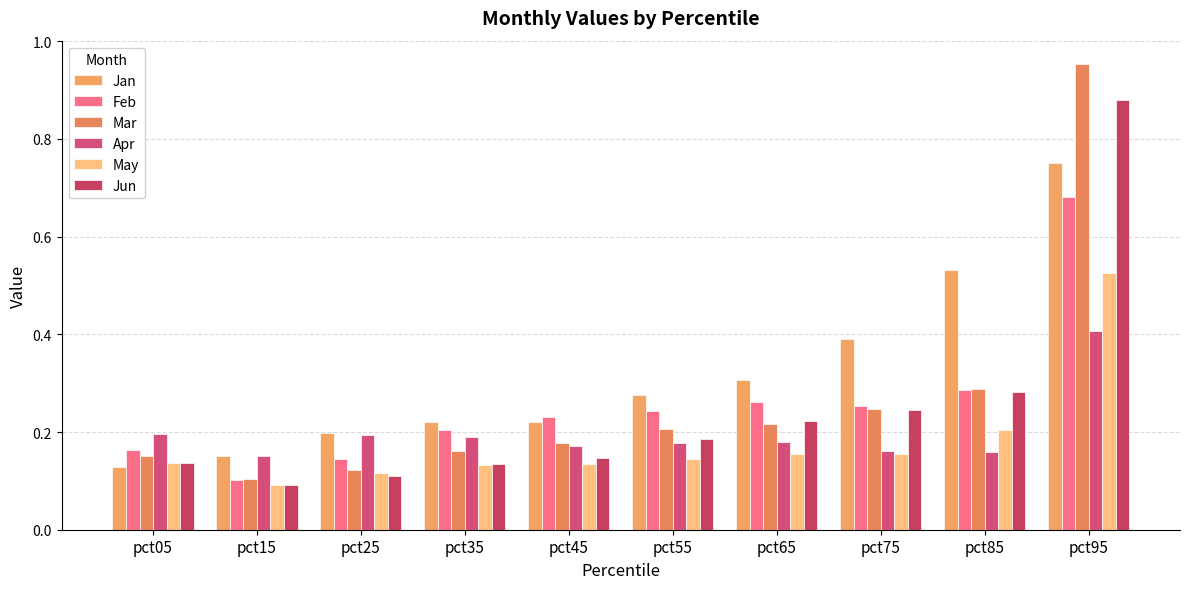

Which category has the lowest value in the Mar series?

pct15